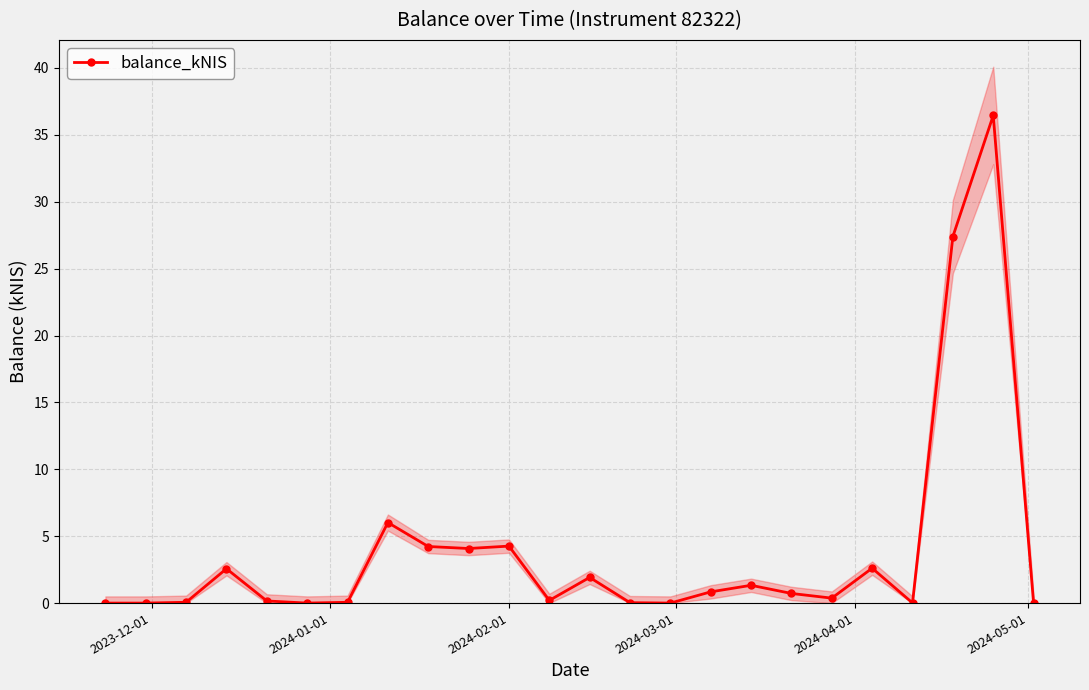

What is the maximum value for balance_kNIS?

36.5